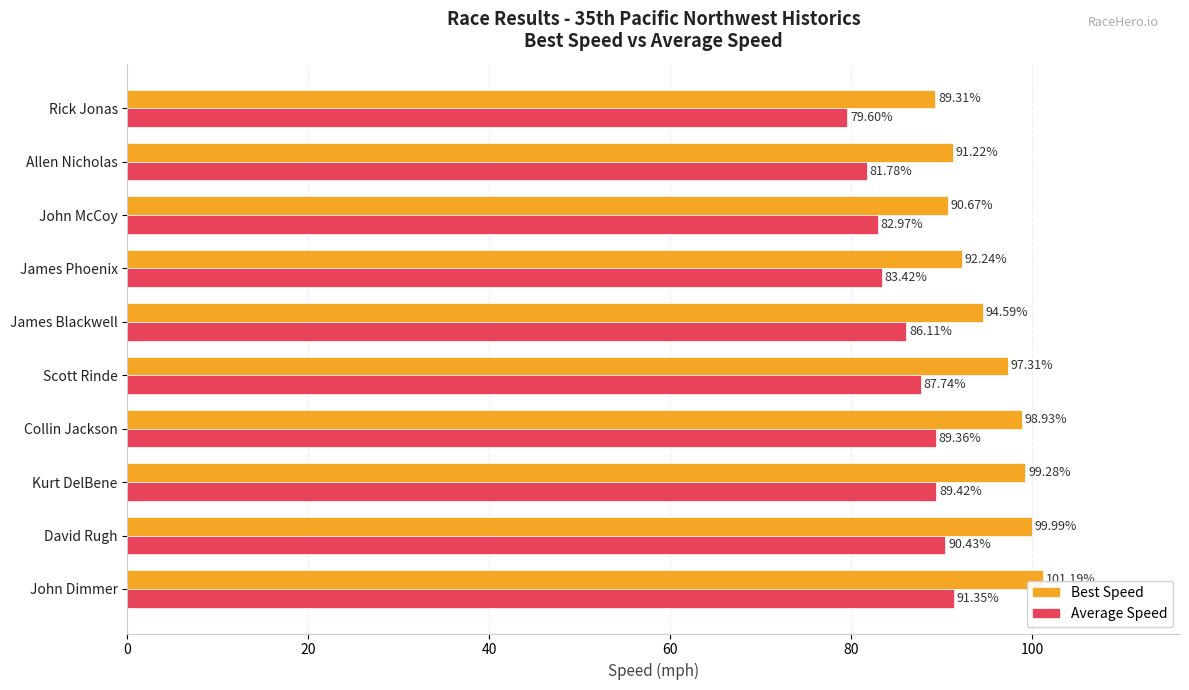

What are all the series names shown in the legend?

Best Speed, Average Speed